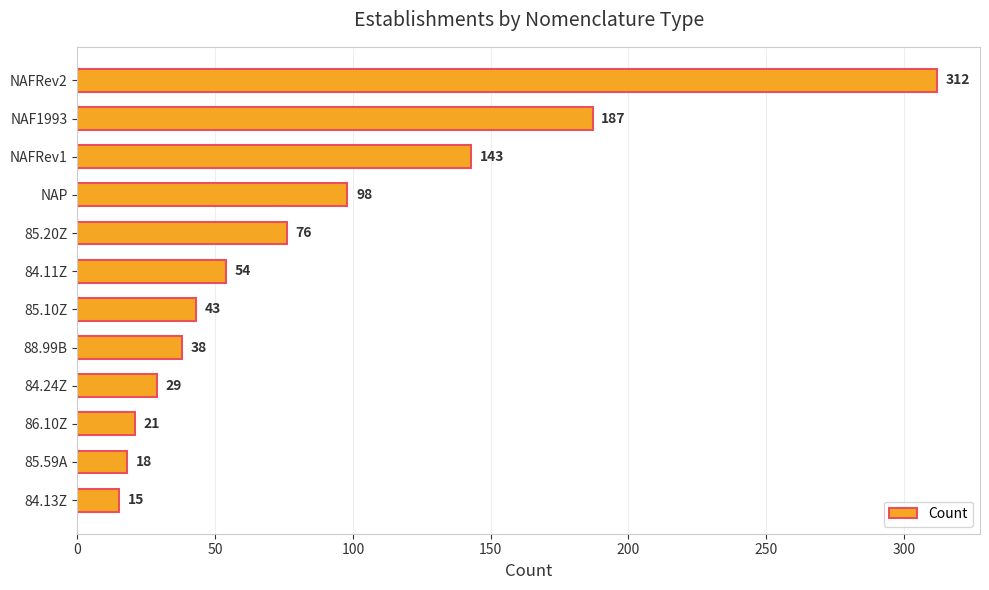

Reading top to bottom, transcribe all the data shown in this chart.

NAFRev2=312	NAF1993=187	NAFRev1=143	NAP=98	85.20Z=76	84.11Z=54	85.10Z=43	88.99B=38	84.24Z=29	86.10Z=21	85.59A=18	84.13Z=15